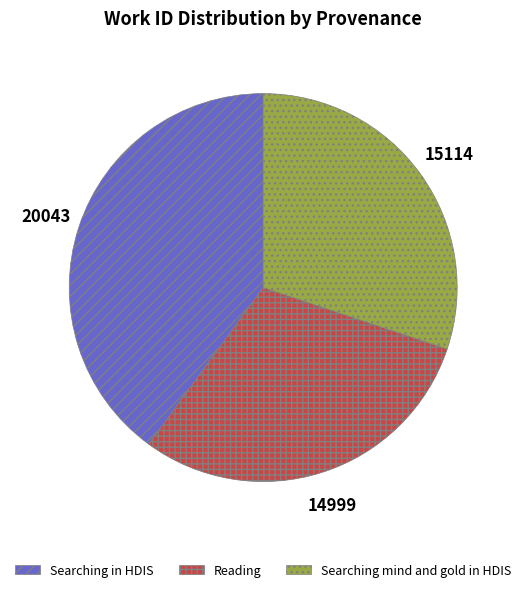

The Searching in HDIS slice represents 33% of the pie. True or false?

False